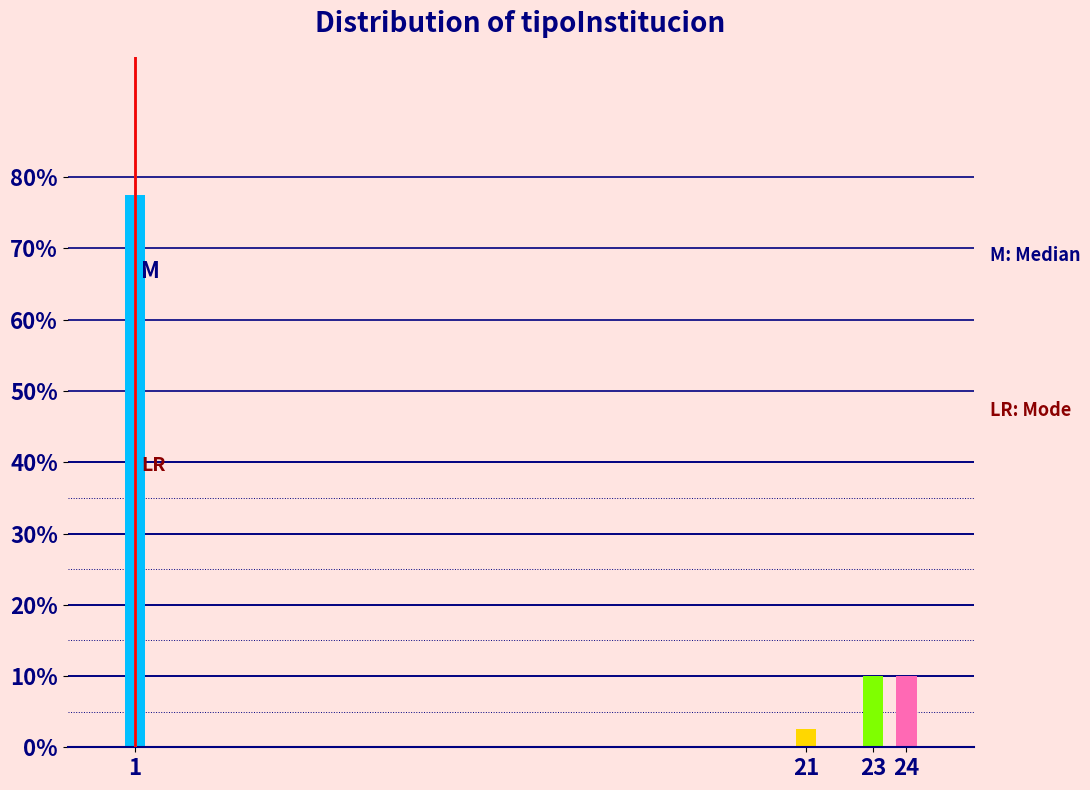

Reading right to left, extract all data points from this chart.

10.0	10.0	2.5	77.5